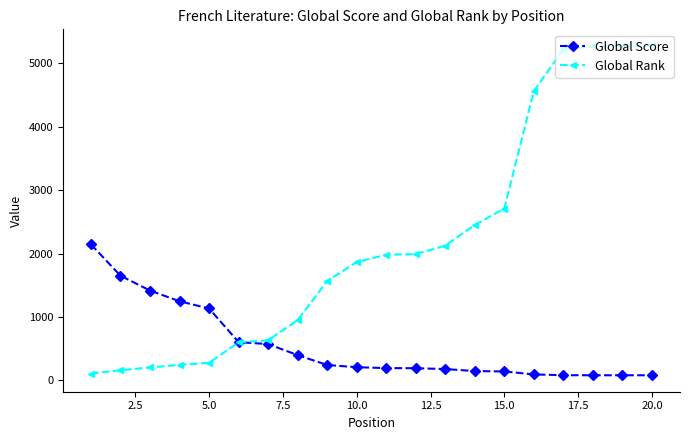

What is the value of the Global Score point at the 9th from the left?

240